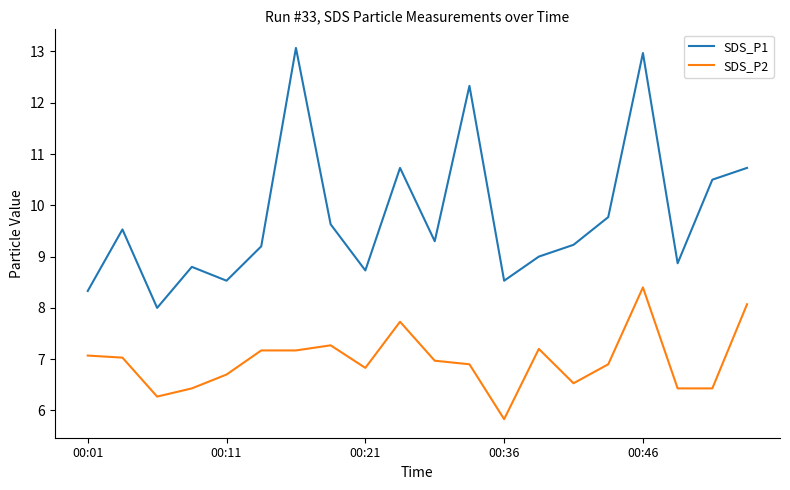

How many values in the SDS_P2 series exceed 6?

19